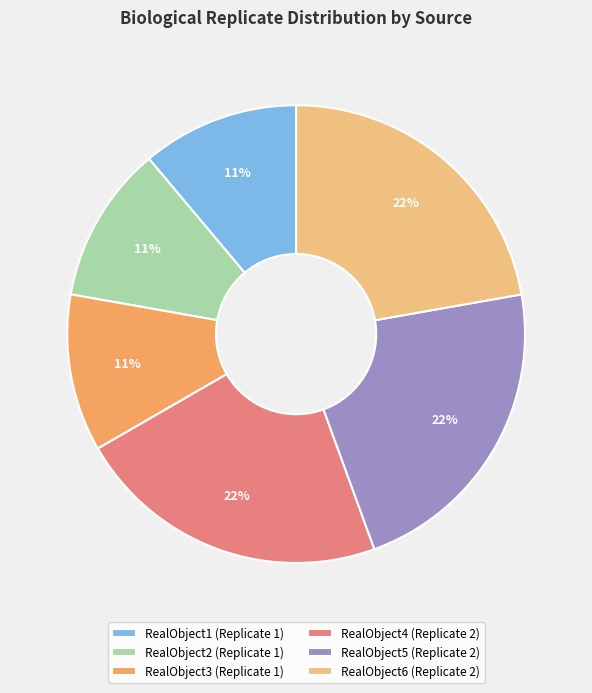

Approximately how many times larger is the value at RealObject3 (Replicate 1) compared to RealObject6 (Replicate 2)?

0.5